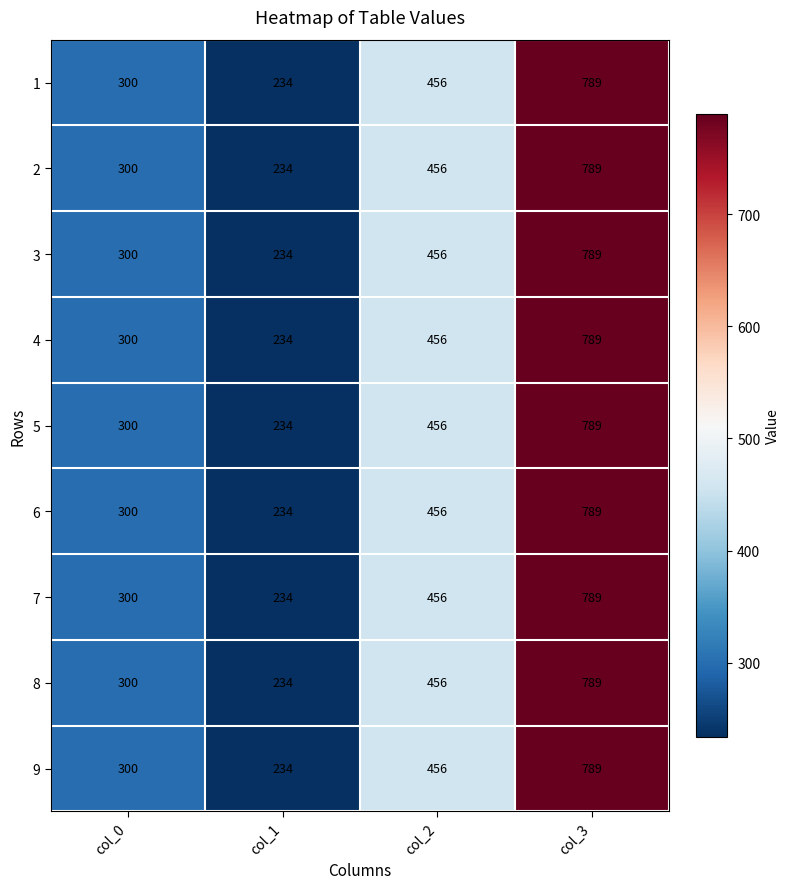

What is the difference between the 3 values at col_3 and col_0?

489